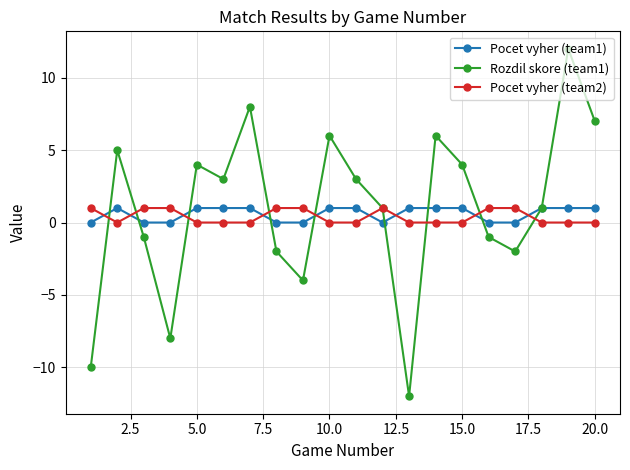

How many data points in Pocet vyher (team1) are less than 1?

8